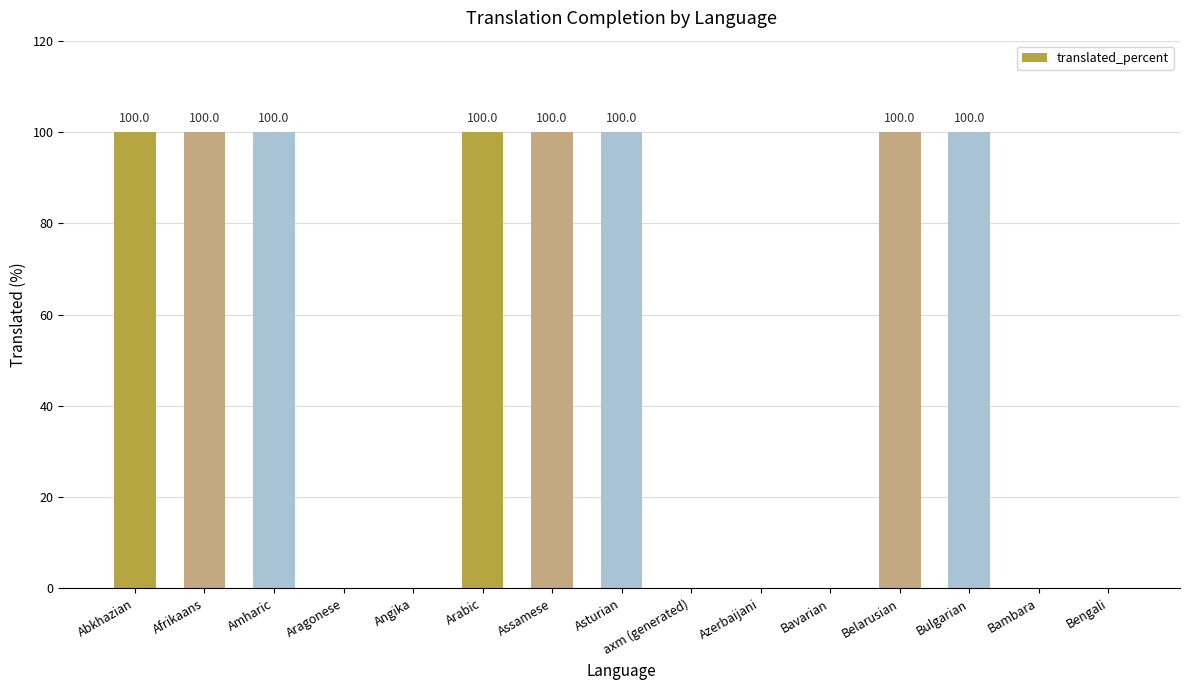

What is the maximum value shown in the chart?

100